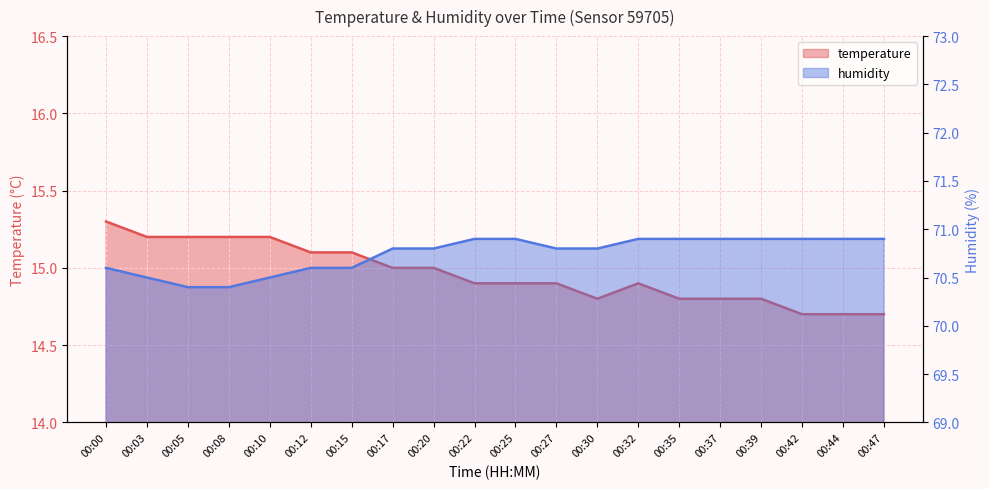

At which label is temperature closest to 15?

00:17